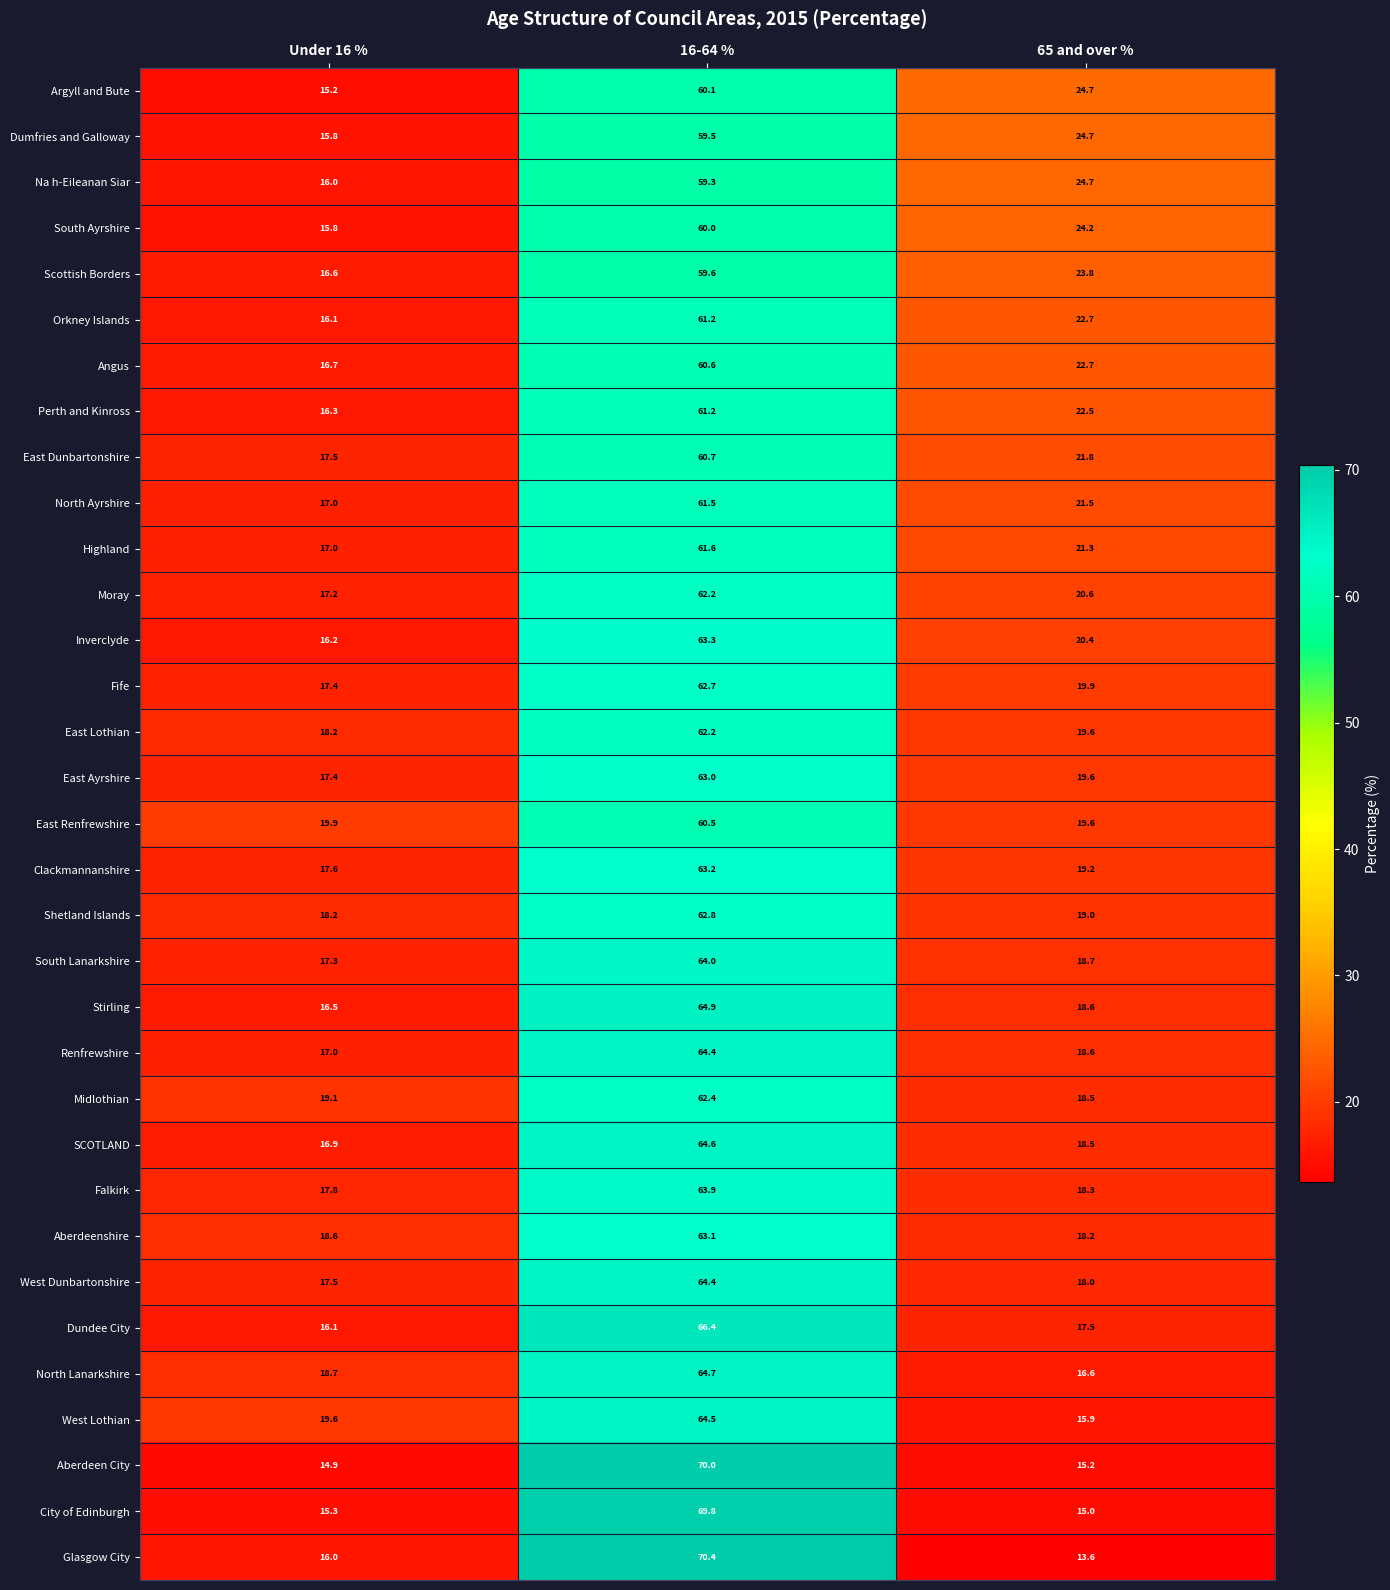

Between 16-64 % and 65 and over %, which series saw the biggest shift?

Glasgow City